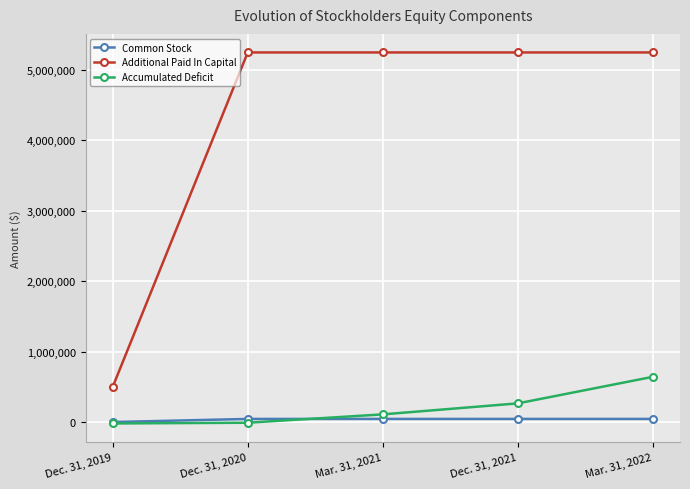

True or false: Accumulated Deficit has a value of -15636 at Dec. 31, 2019.

True